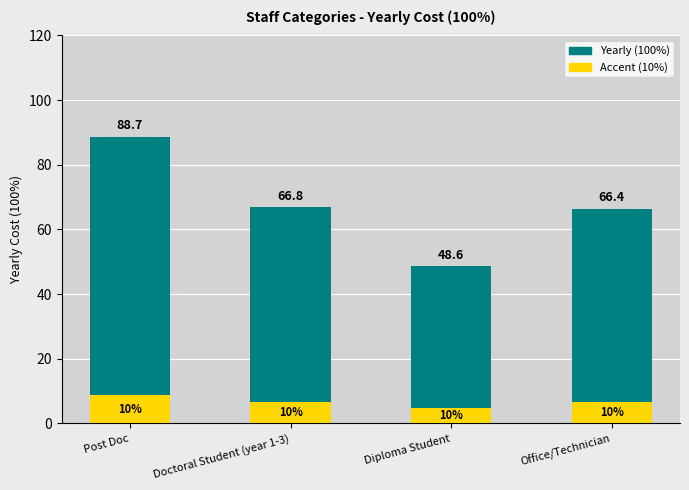

What is the difference between the maximum and second lowest values in the Yearly (100%) series?

22.3